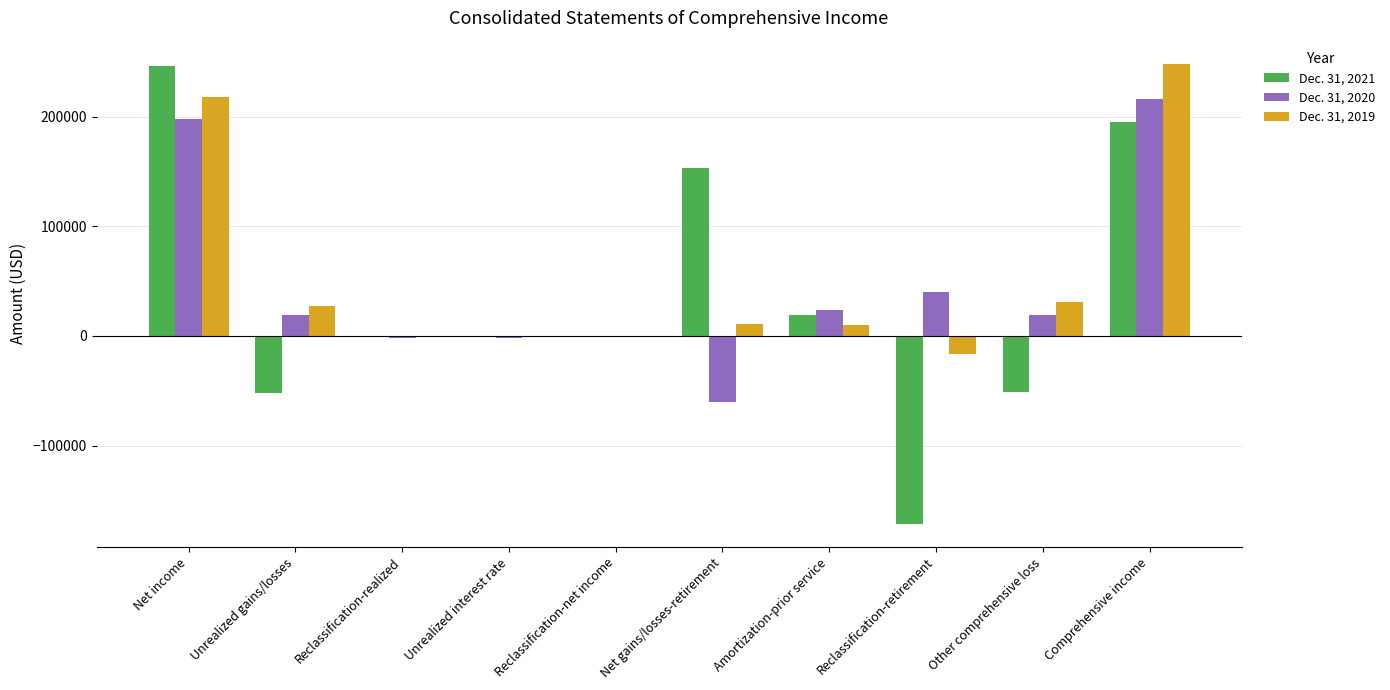

True or false: Dec. 31, 2020 has a value of 39860 at Reclassification-retirement.

True